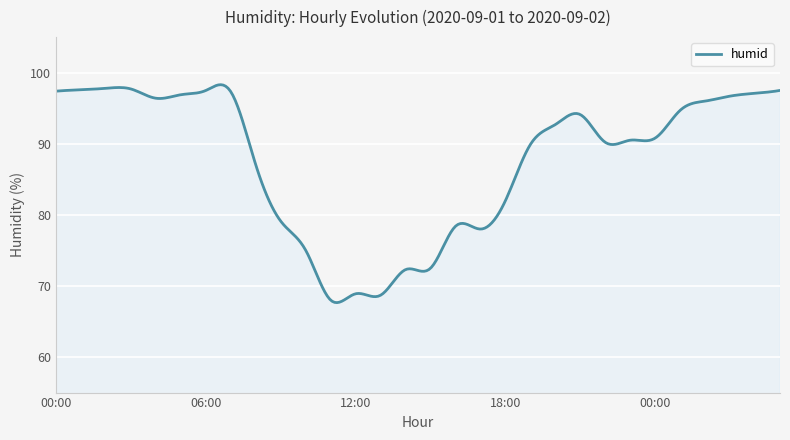

What is the average value?

87.7